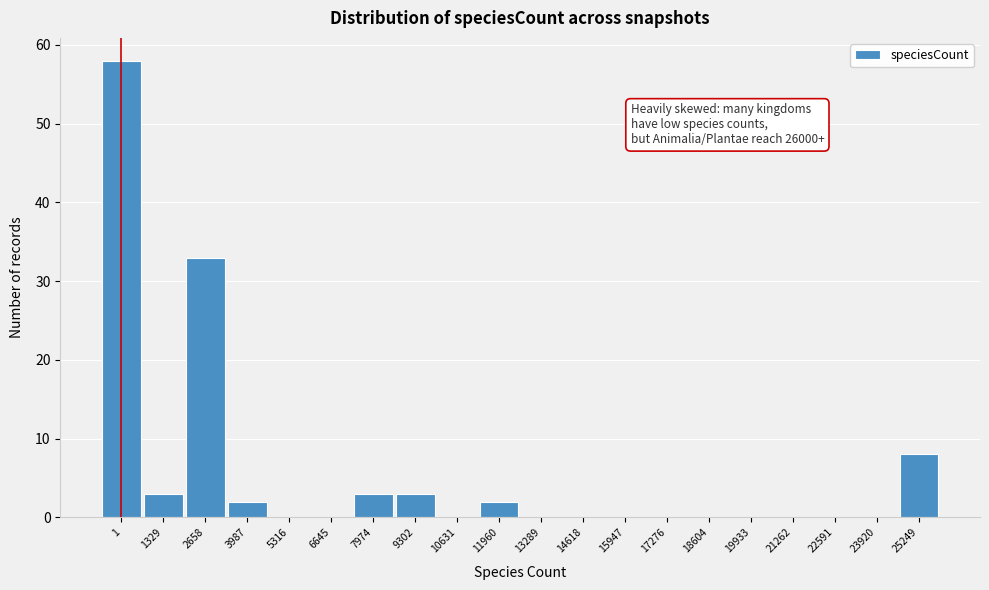

Reading left to right, extract all data points from this chart.

1=58	1329=3	2658=33	3987=2	5316=0	6645=0	7974=3	9302=3	10631=0	11960=2	13289=0	14618=0	15947=0	17276=0	18604=0	19933=0	21262=0	22591=0	23920=0	25249=8